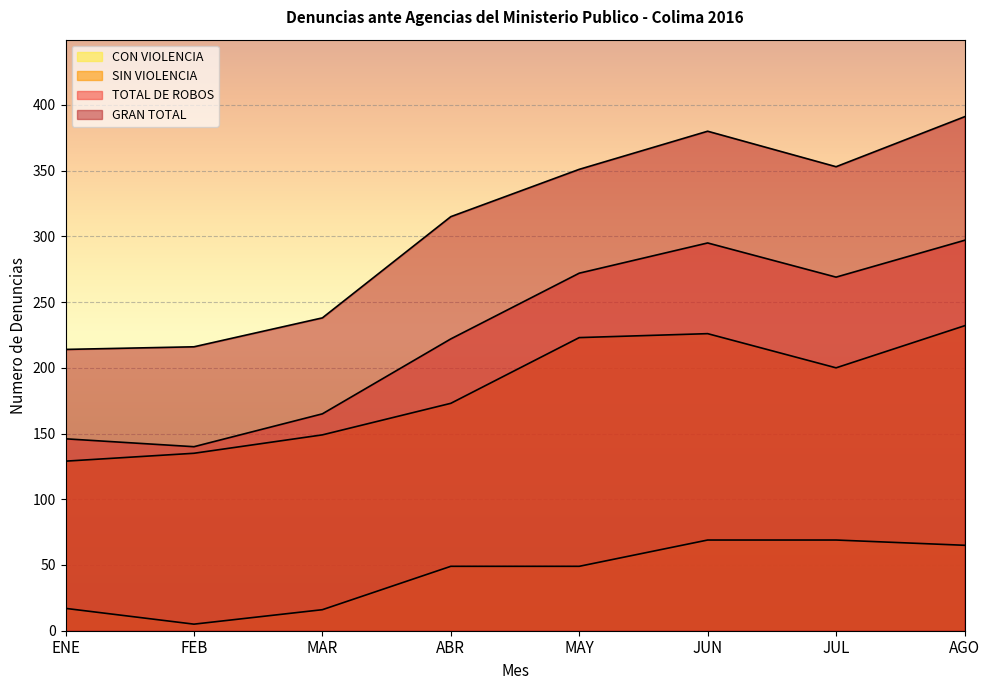

In SIN VIOLENCIA, how many points are higher than both neighbors (excluding endpoints)?

1